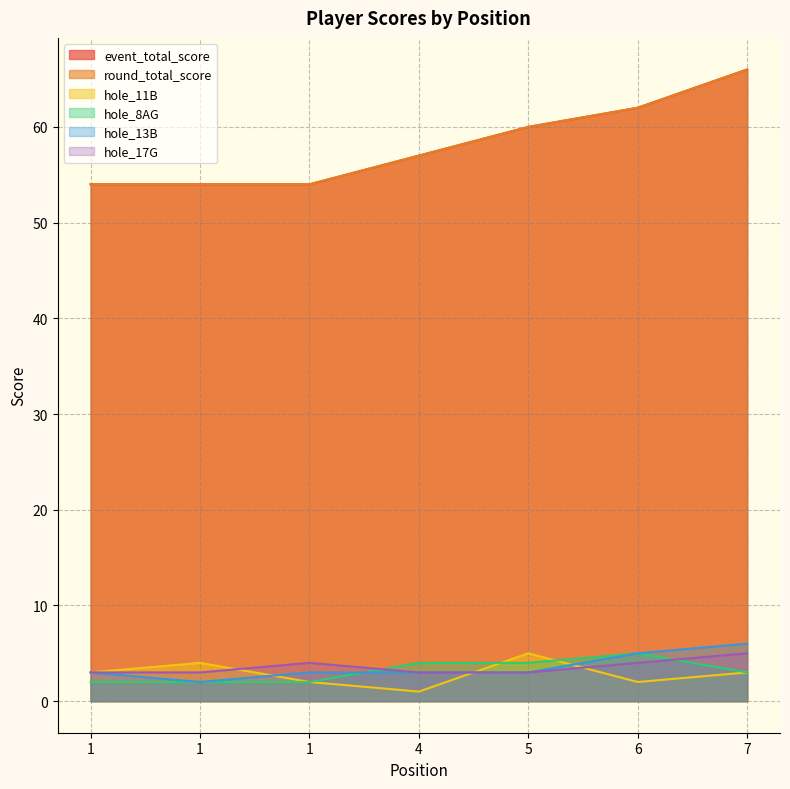

Is the value of event_total_score at 4 greater than the value of round_total_score at 1?

Yes